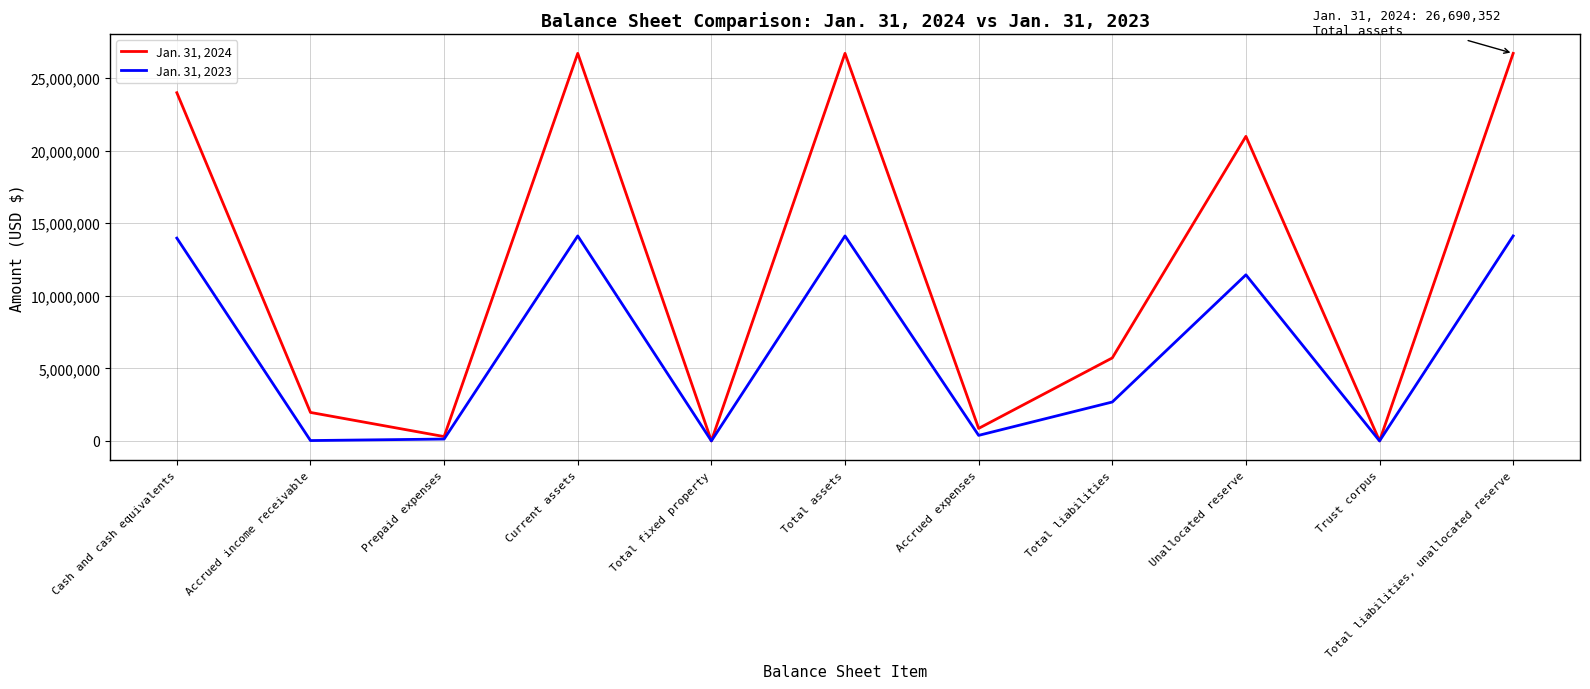

The value of Jan. 31, 2024 at Cash and cash equivalents is 23980448. True or false?

True